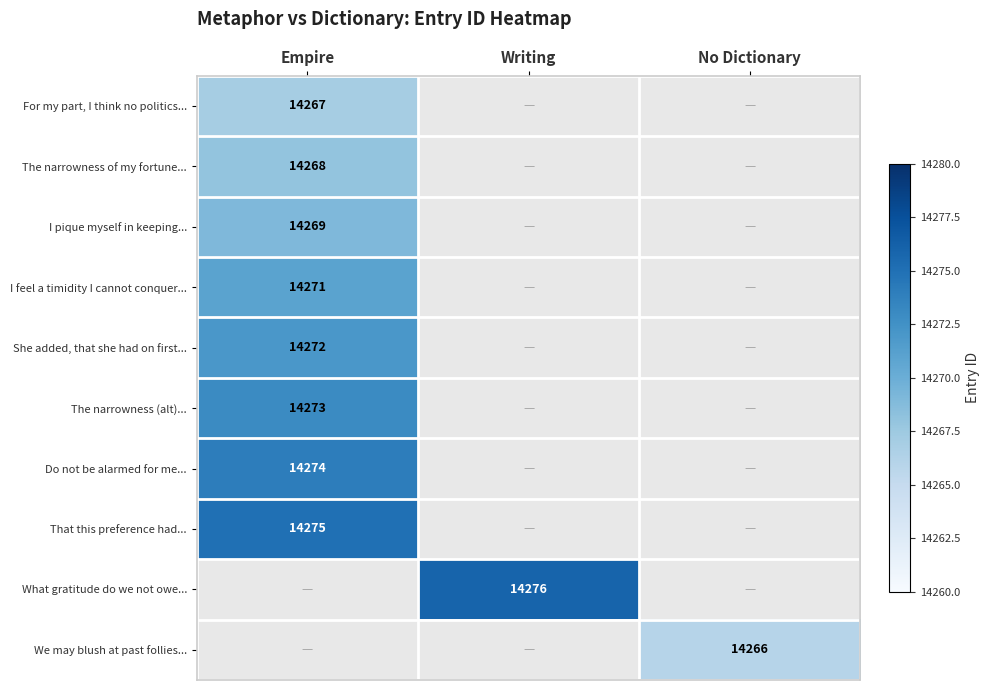

The value of The narrowness of my fortune... at Empire is 14268. True or false?

True